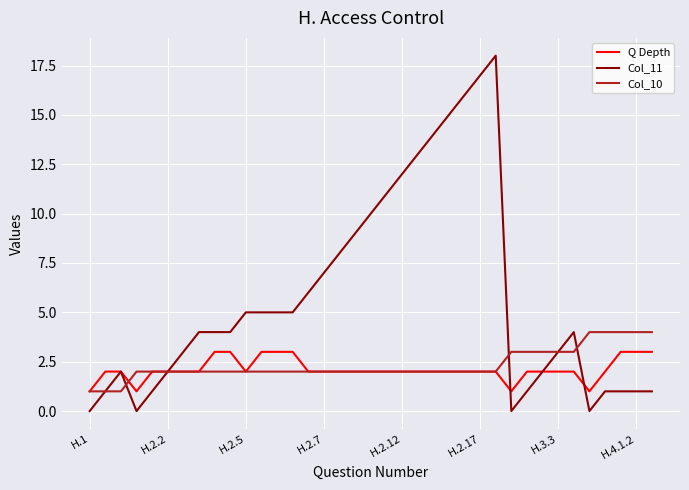

Which series has the largest total across all categories?

Col_11